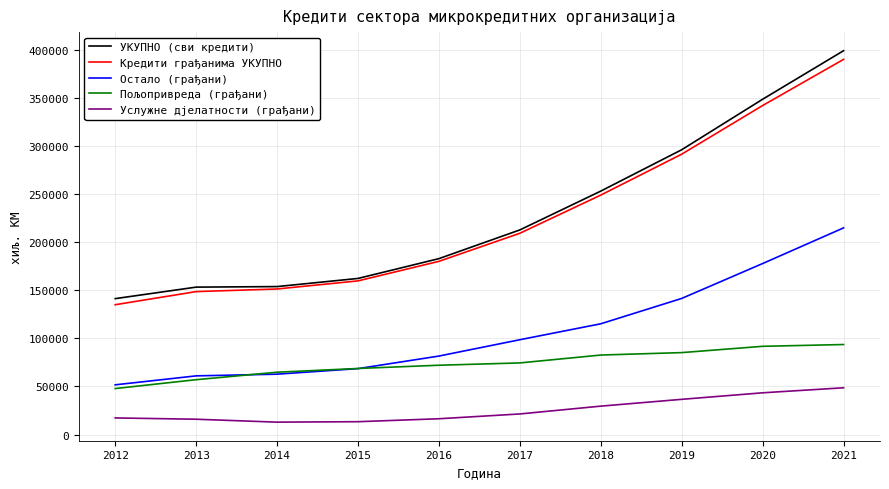

Is it true that Остало (грађани) equals 177865 at 2020?

True